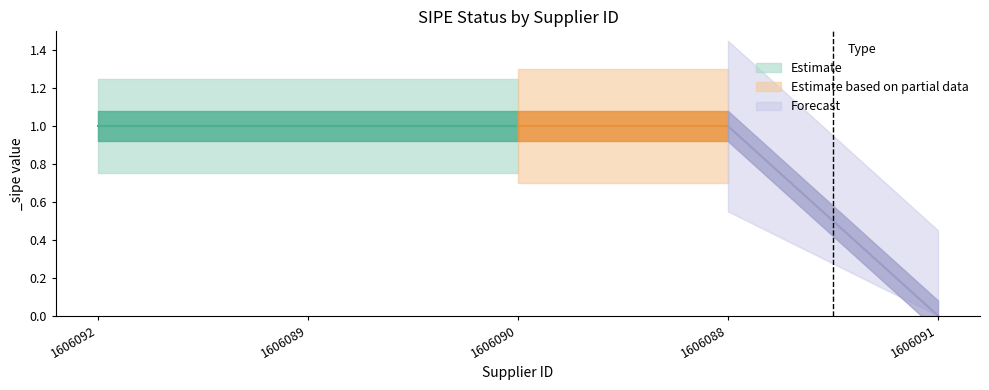

Count the values in the range 1 to 2.

4